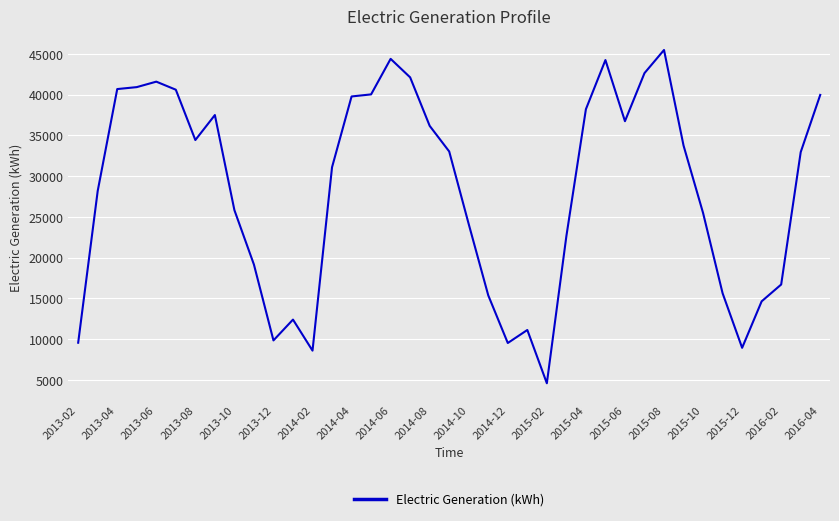

Does the chart display data point markers on the line(s)?

No